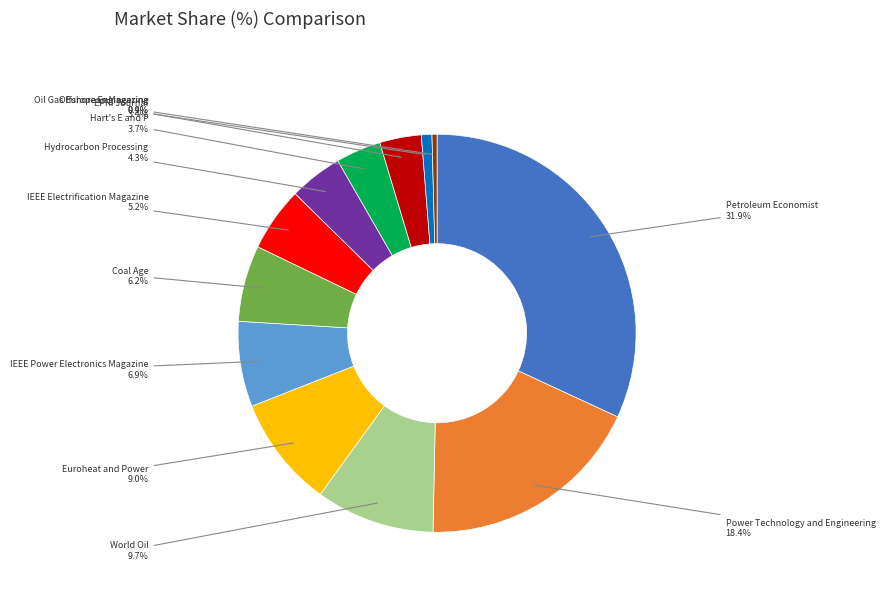

To the nearest percent, what portion does EPRI Journal represent?

3%